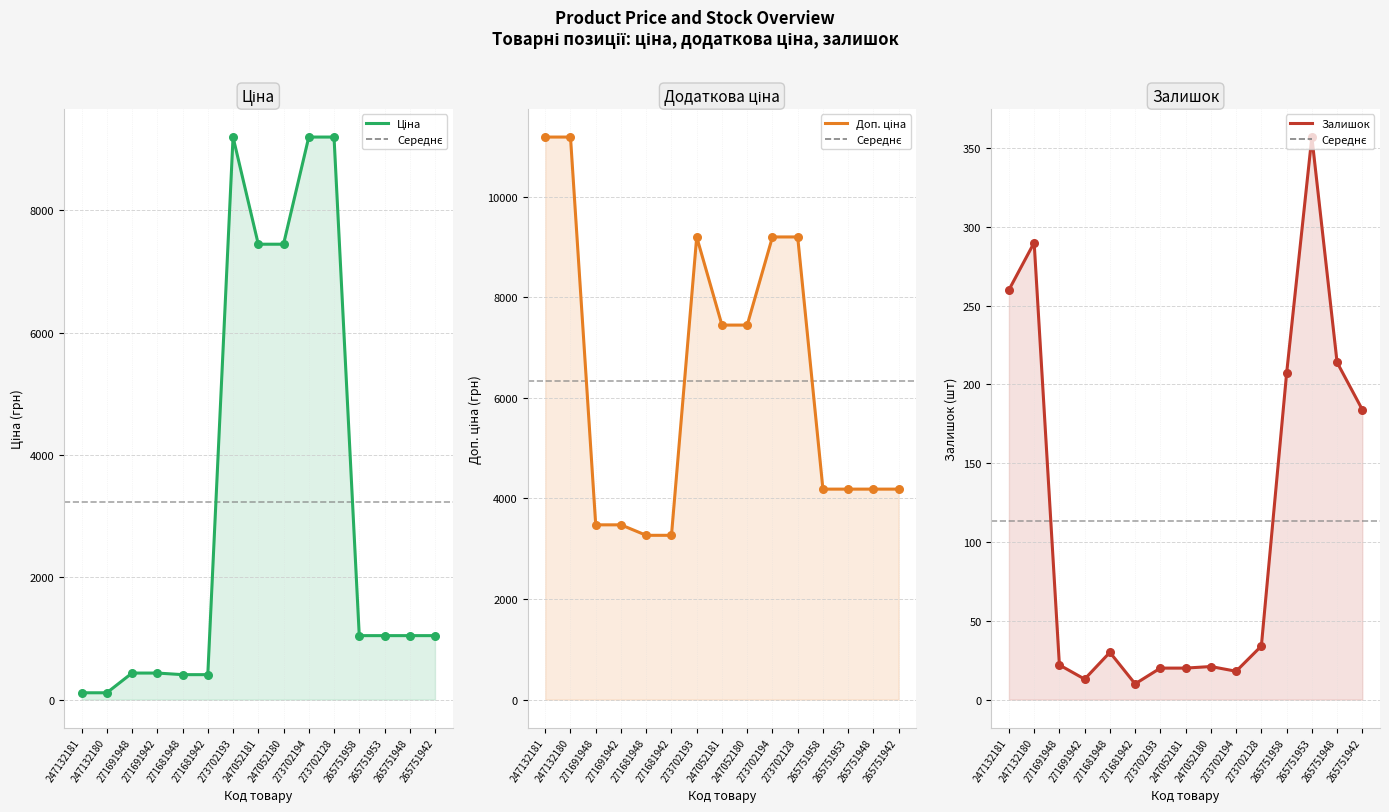

Which series has the widest spread of Y values?

Ціна